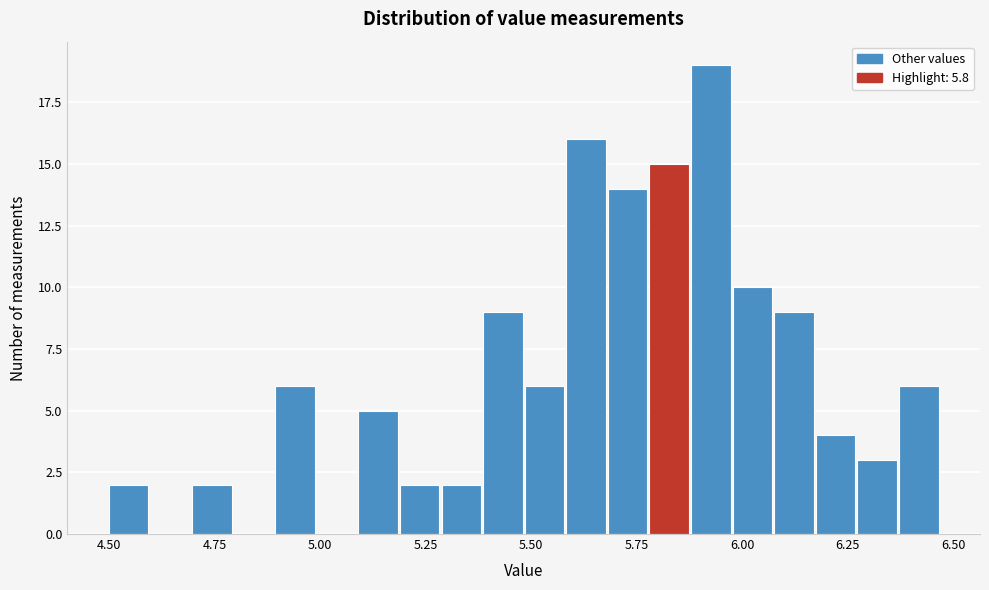

Around what value on the x-axis is the tallest bar? Give the approximate position of its centre, as read against the axis.

5.95